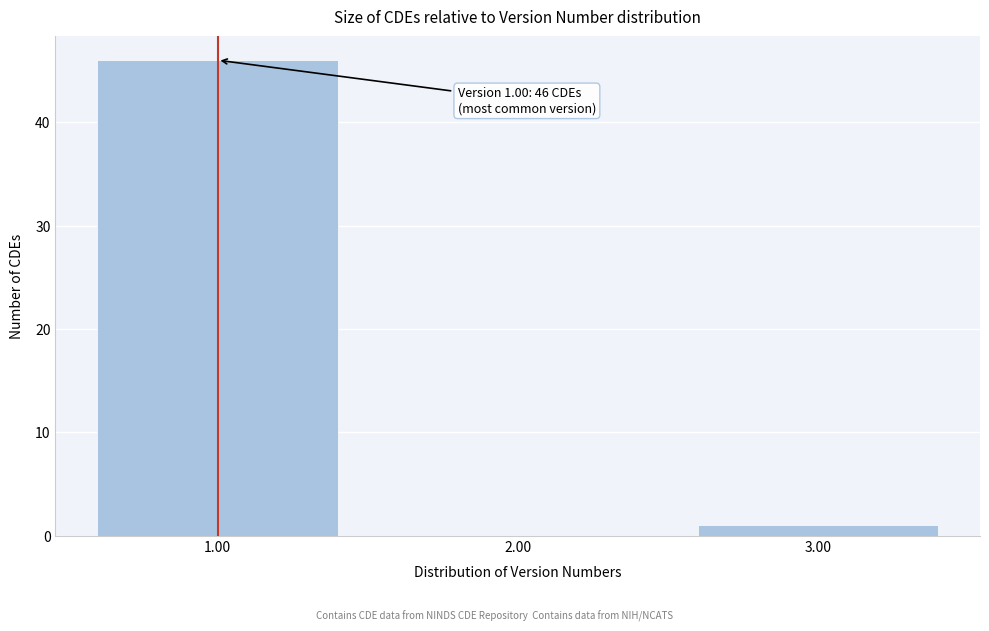

Over which range of the x-axis is the bar tallest?

0.5 to 1.5